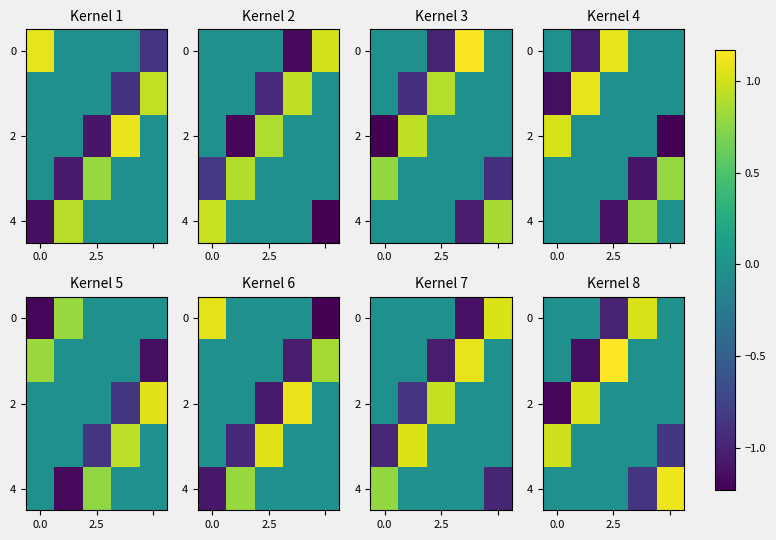

At how many categories does at least one series exceed 0?

5